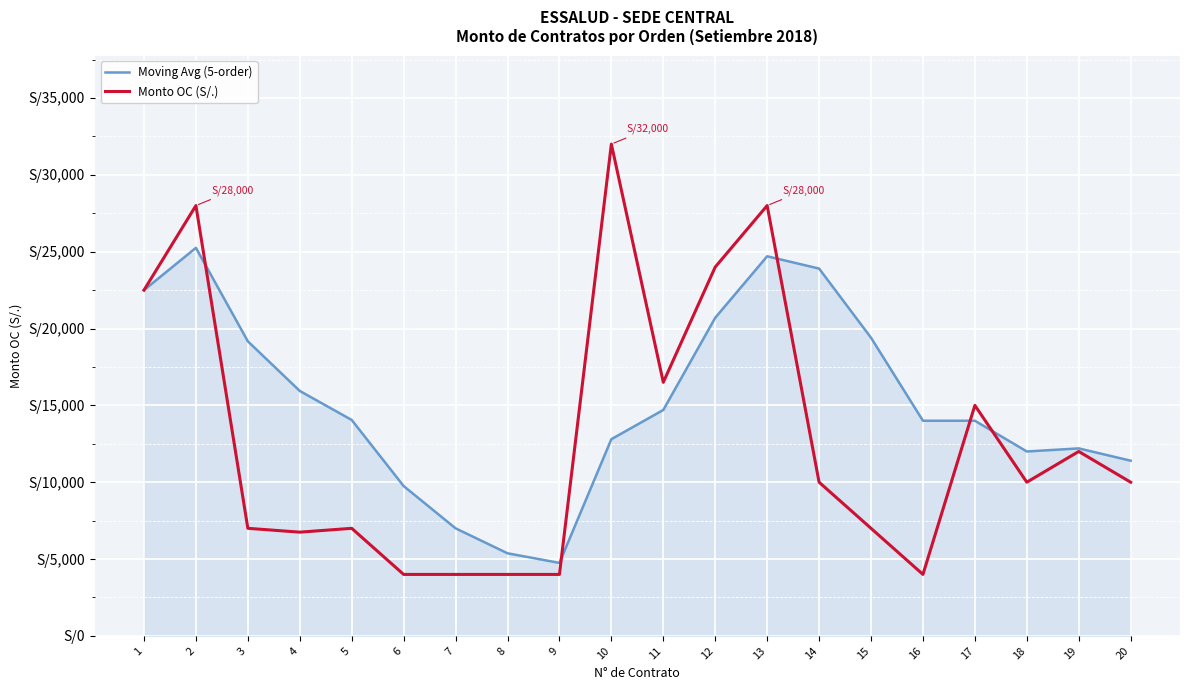

At how many categories does at least one series exceed 28962?

1